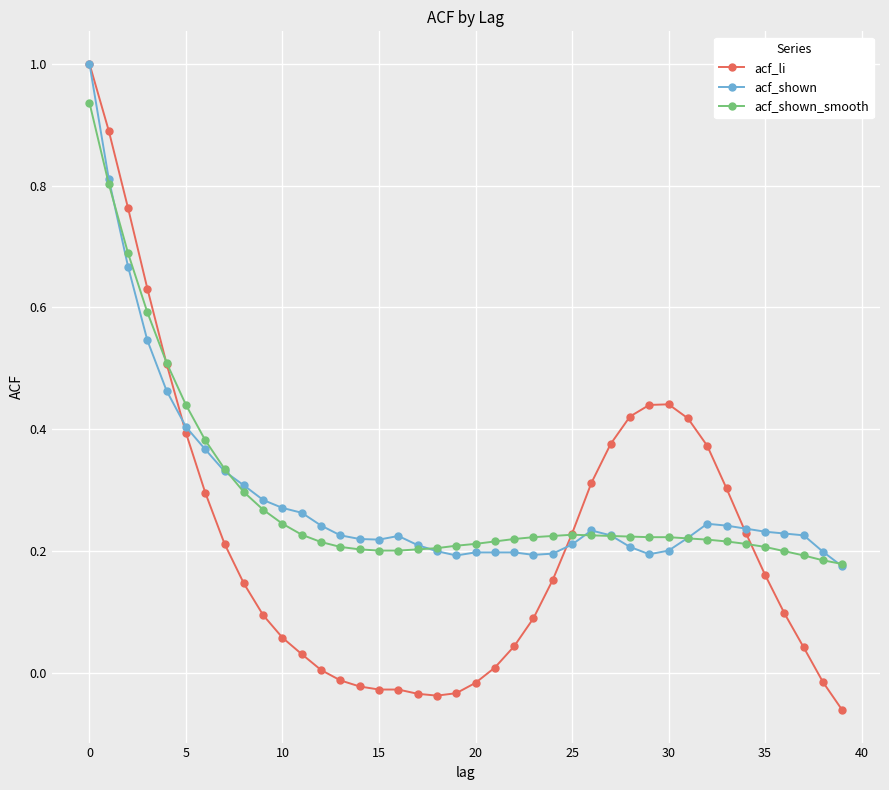

Which series has the largest range (max minus min)?

acf_li